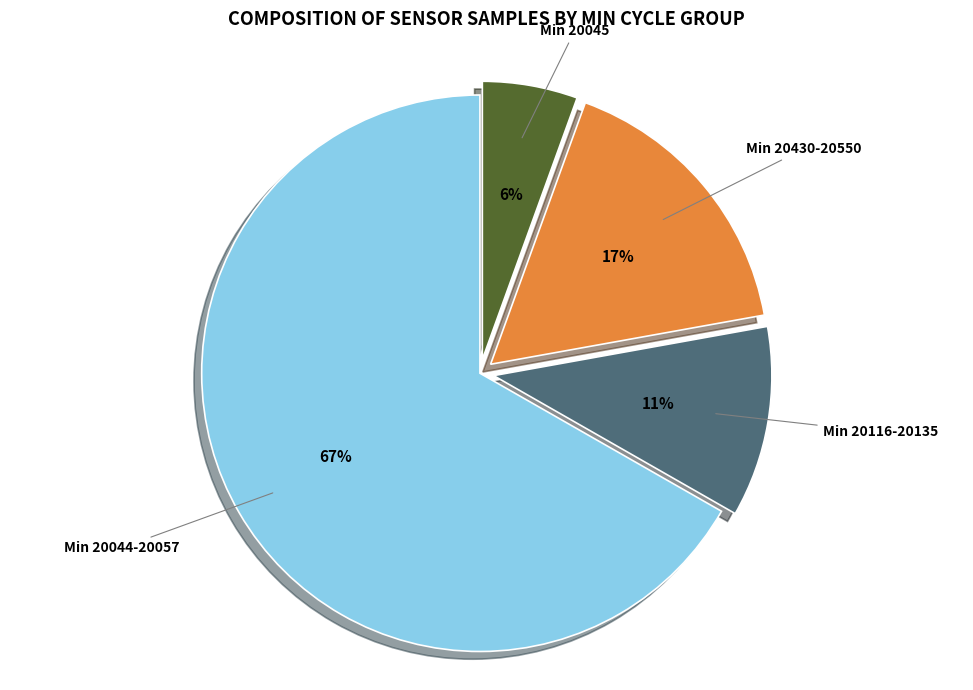

To the nearest percent, what percentage of the pie is Min 20116-20135?

11%